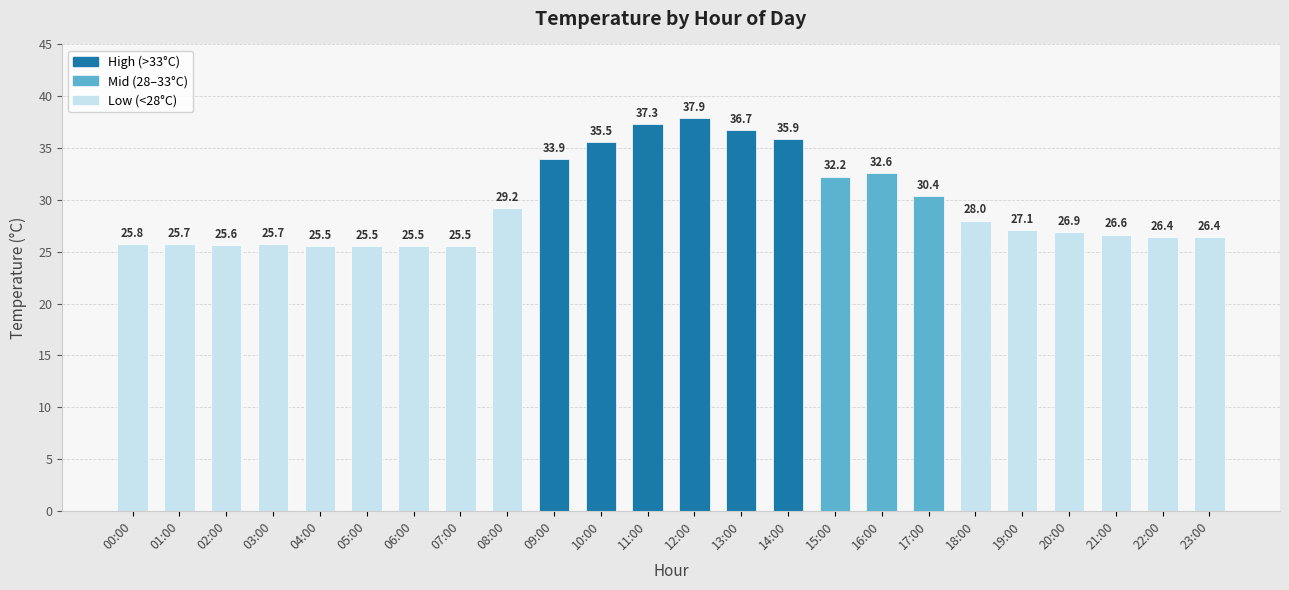

Which label corresponds to the largest value in the chart?

12:00